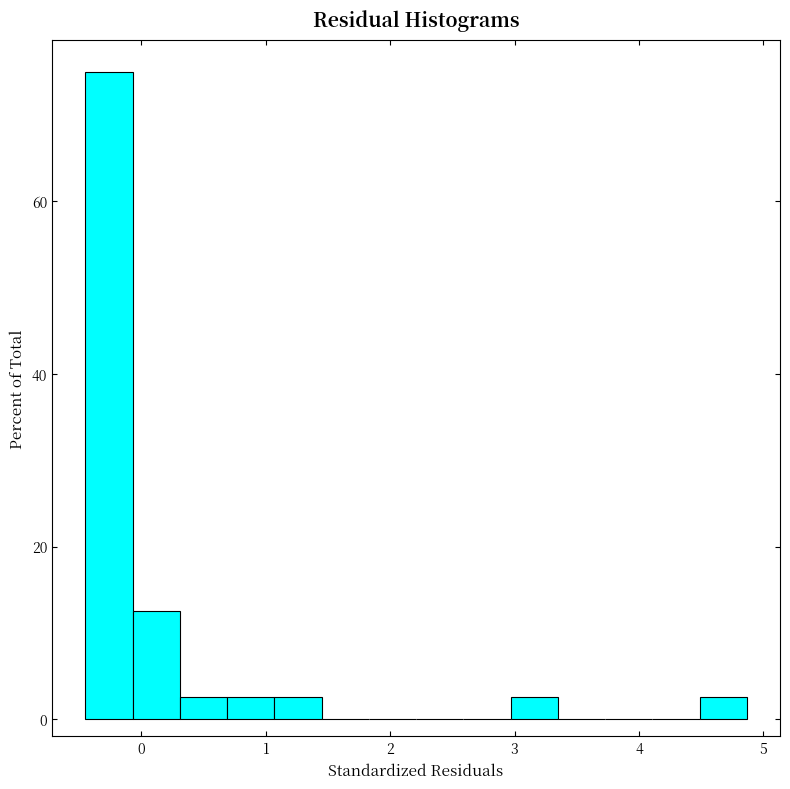

Read against the x-axis, roughly where is the centre of the tallest bar?

-0.3